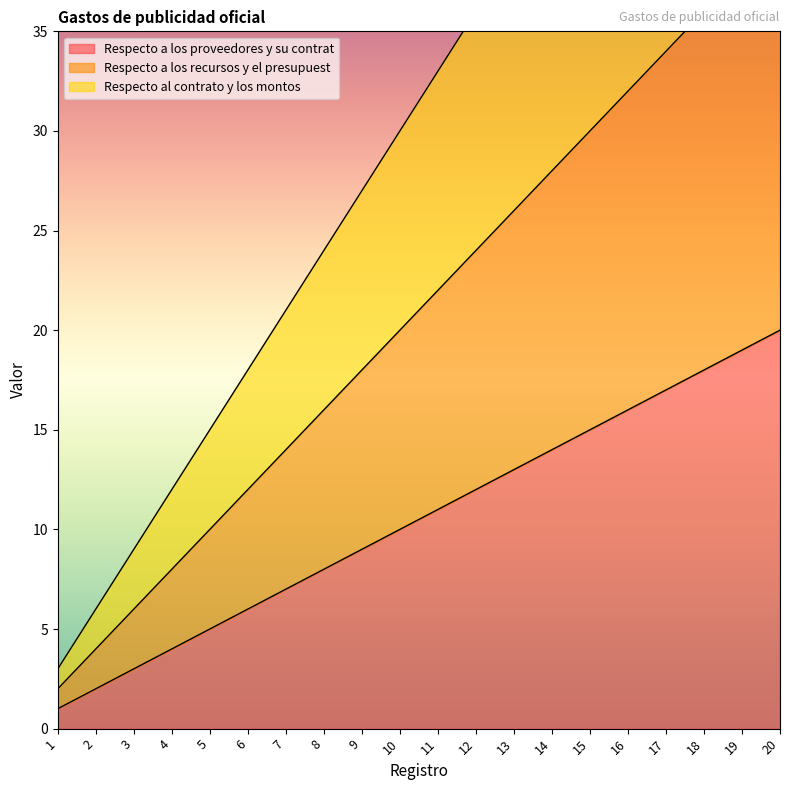

What is the sum of all Respecto al contrato y los montos values?

630